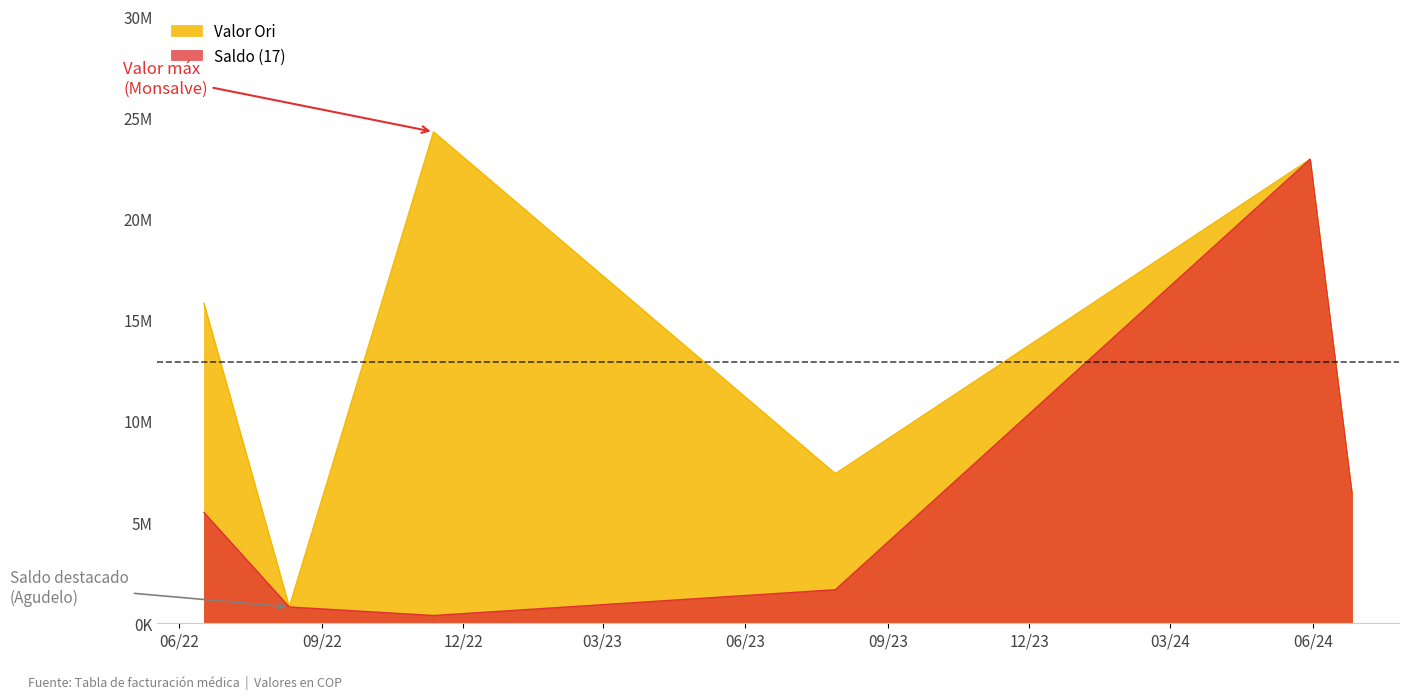

Does the chart display data point markers on the line(s)?

No